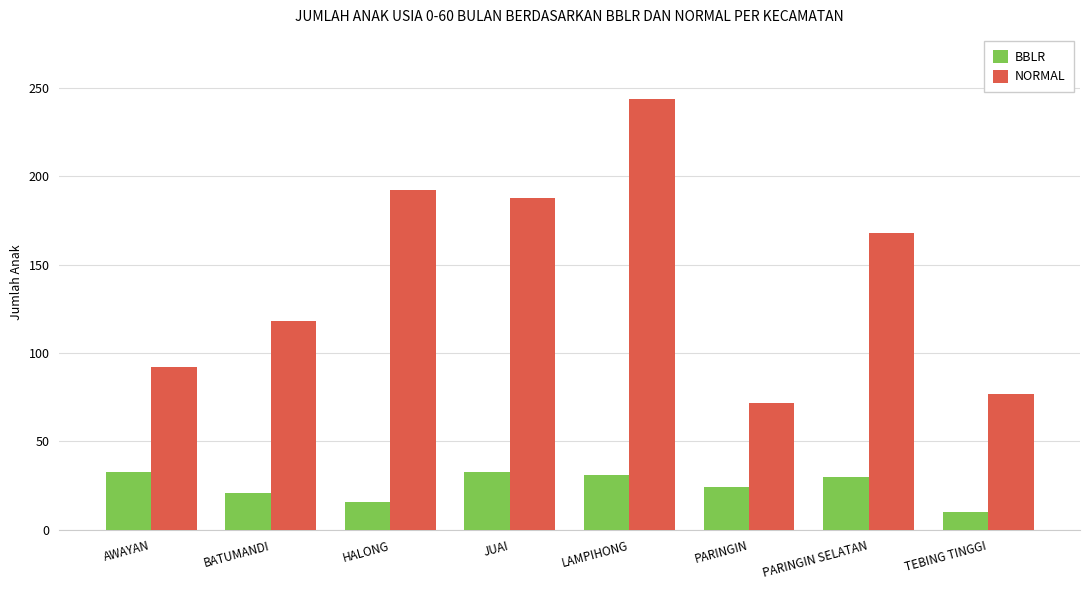

What are all the series names shown in the legend?

BBLR, NORMAL